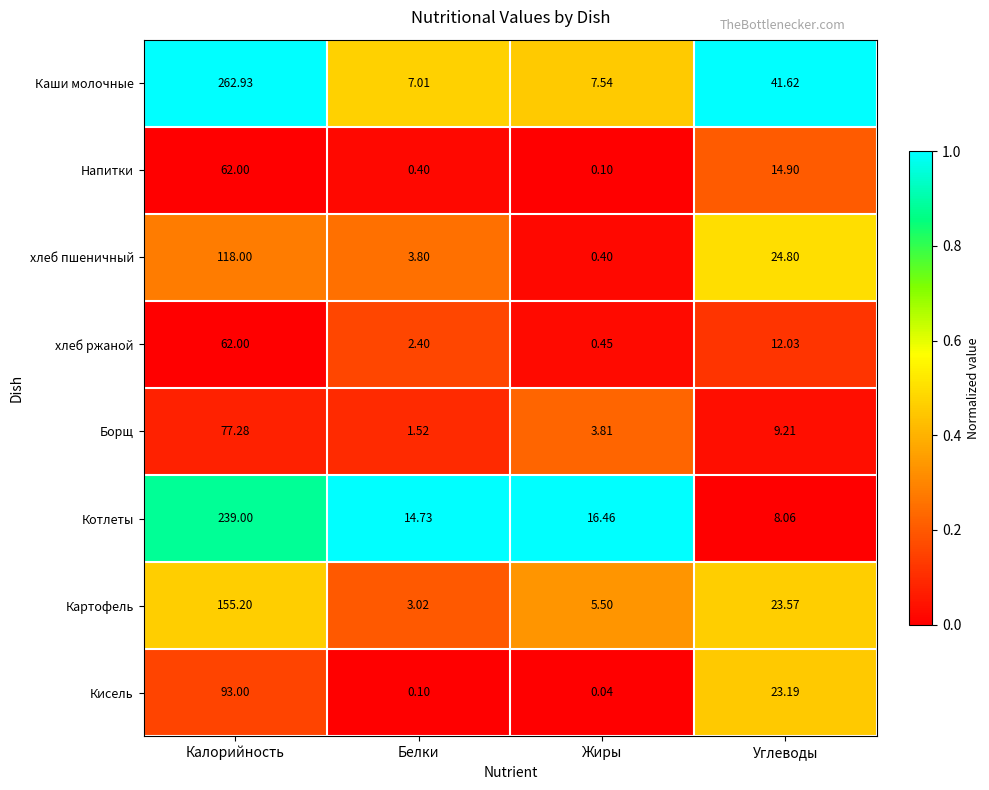

List the labels in order of Напитки value, smallest first.

Жиры, Белки, Углеводы, Калорийность